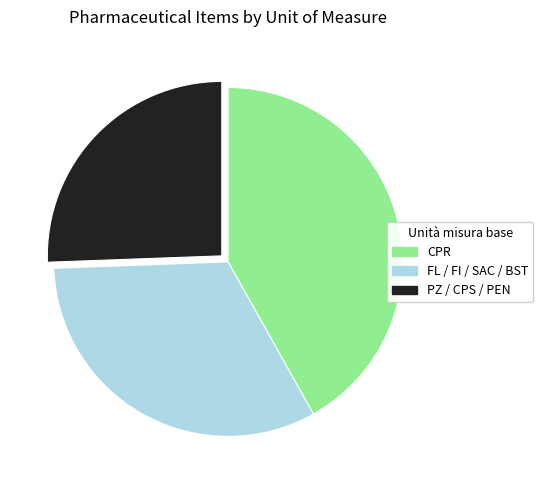

Is there a majority slice in this chart?

No